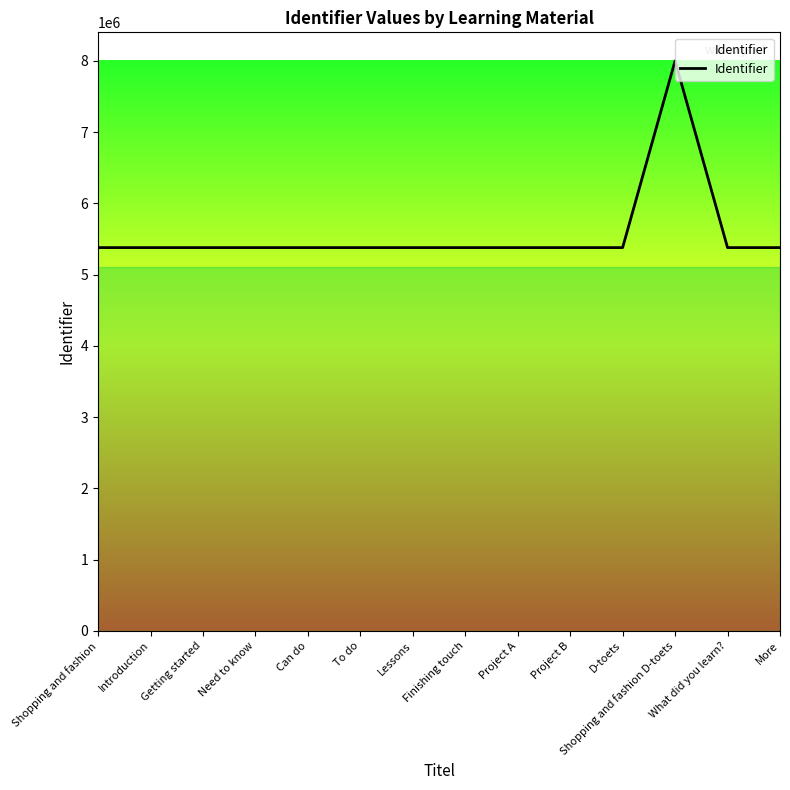

How many lines are shown in the chart?

1